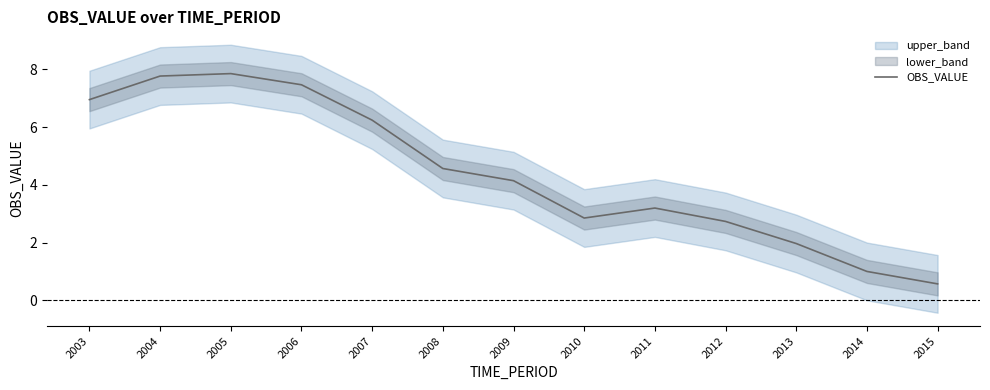

Is it true that the value at 2010 is 5.0?

False